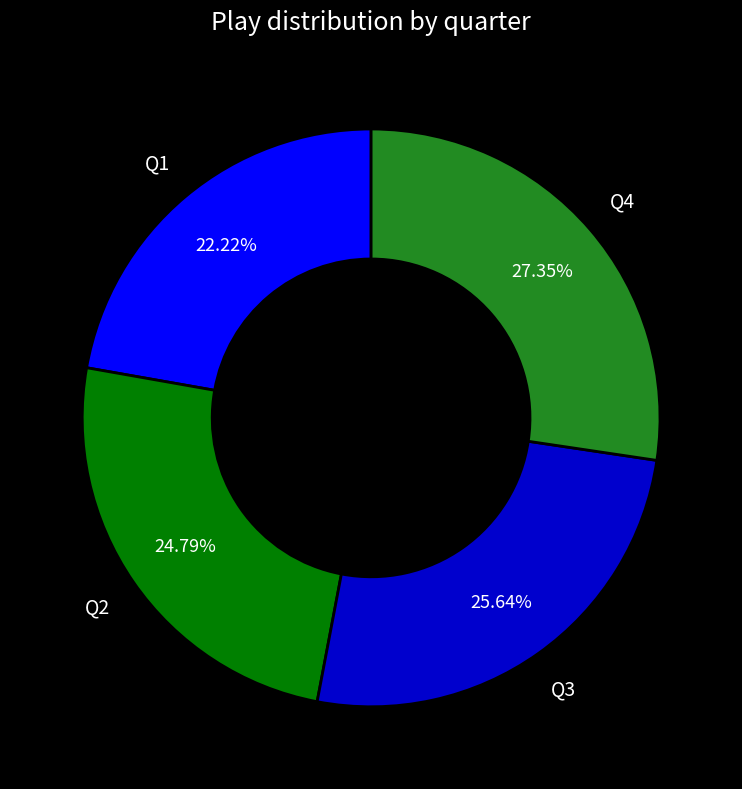

Is there any slice that represents more than half of the pie?

No